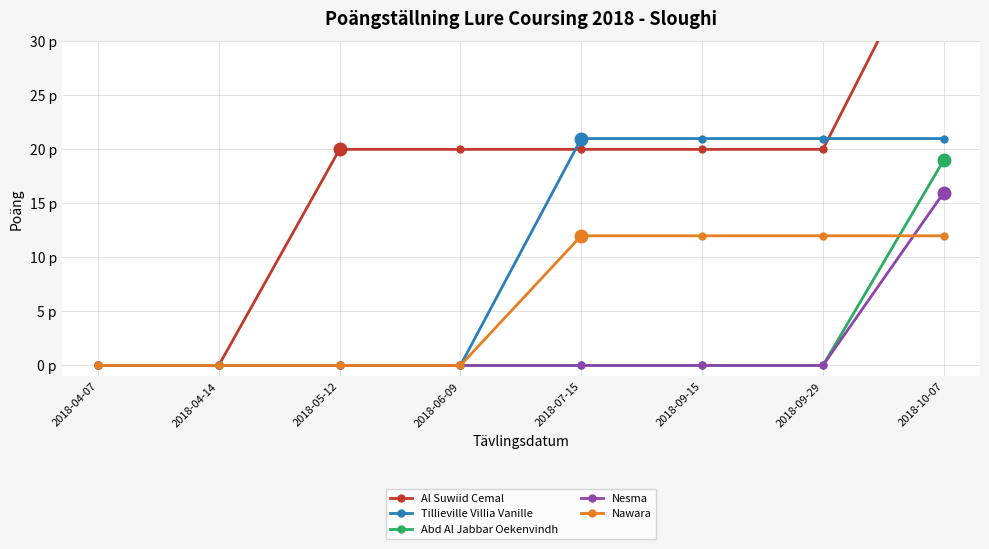

What is the label of the 5th point from the right?

2018-06-09